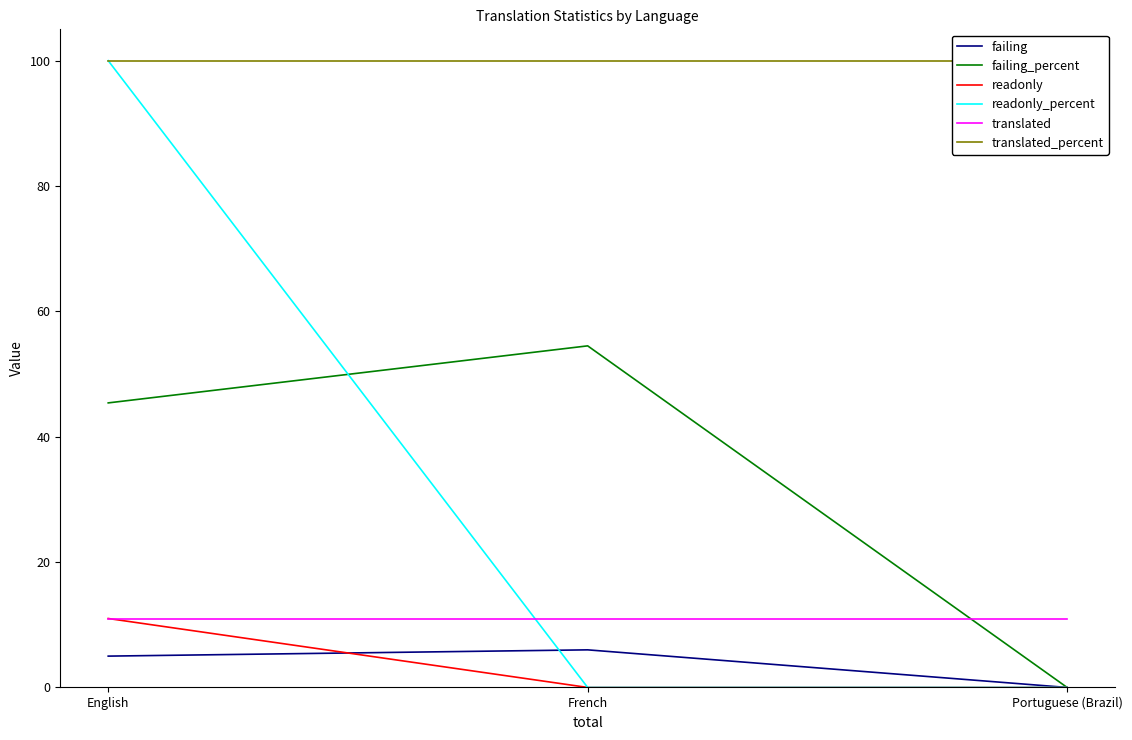

True or false: failing_percent has a value of 54.5 at French.

True